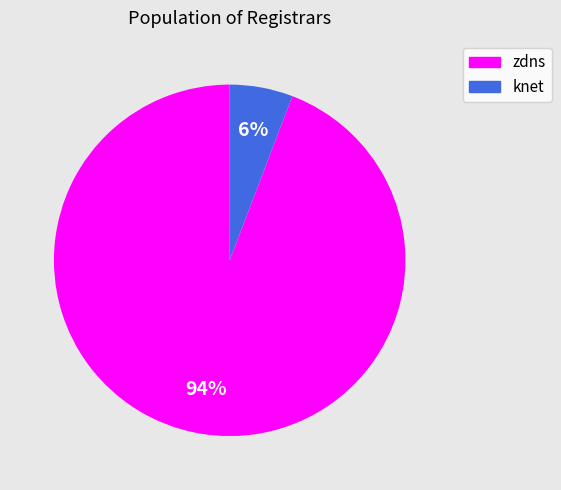

The zdns slice represents 84% of the pie. True or false?

False